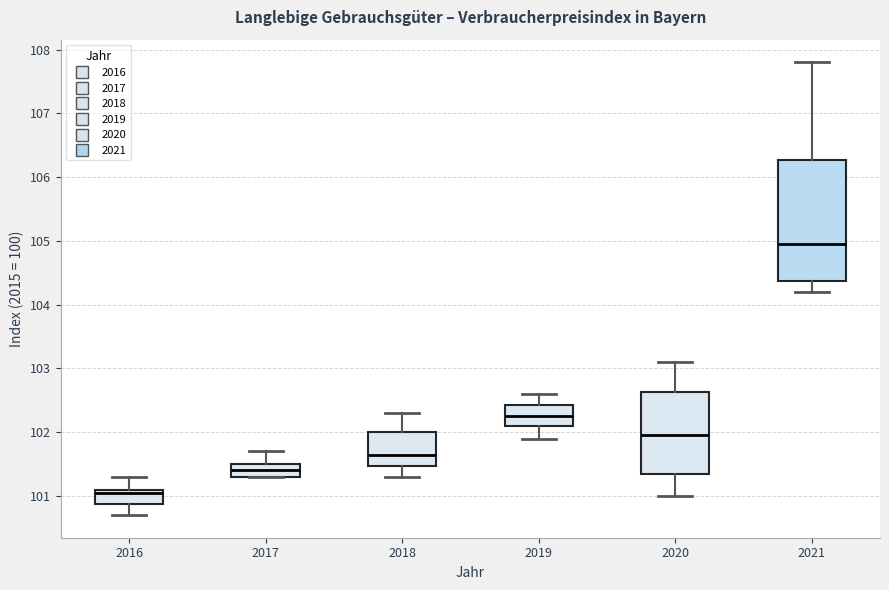

Reading left to right, transcribe this box plot: for each box, give where its median line is, the range the box spans, and where its two whiskers end, as read against the y-axis. The values are not printed on the chart, so give them approximately, as read against the axis.

2016: median 101.1 (just below the box's upper edge), box 100.9 to 101.1, whiskers 100.7 to 101.3
2017: median 101.4, box 101.3 to 101.5, whiskers 101.3 to 101.7
2018: median 101.7, box 101.5 to 102.0, whiskers 101.3 to 102.3
2019: median 102.3, box 102.1 to 102.4, whiskers 101.9 to 102.6
2020: median 102.0, box 101.4 to 102.6, whiskers 101.0 to 103.1
2021: median 105.0, box 104.4 to 106.3, whiskers 104.2 to 107.8